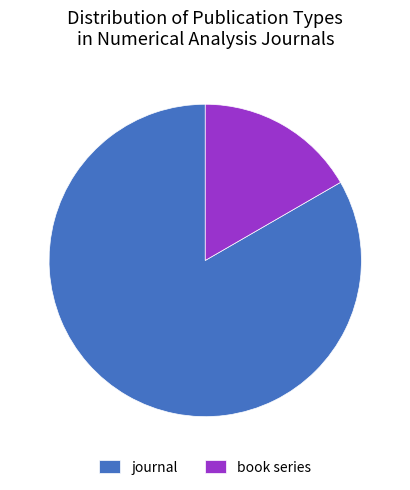

Rank the categories by value from lowest to highest.

book series, journal